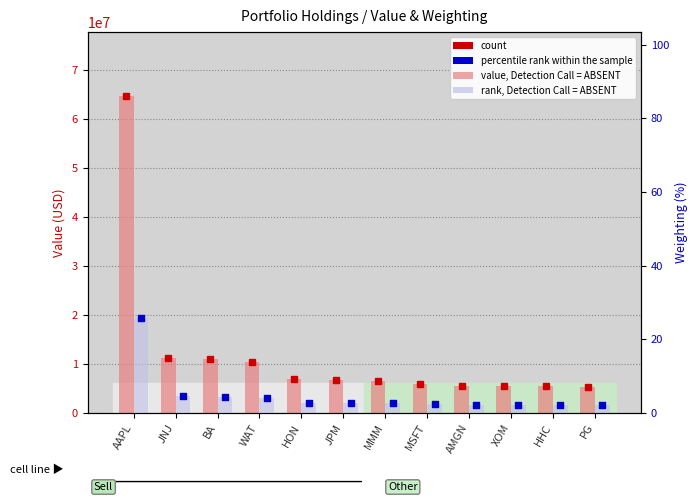

Which series contains the highest Y value?

value, Detection Call = ABSENT